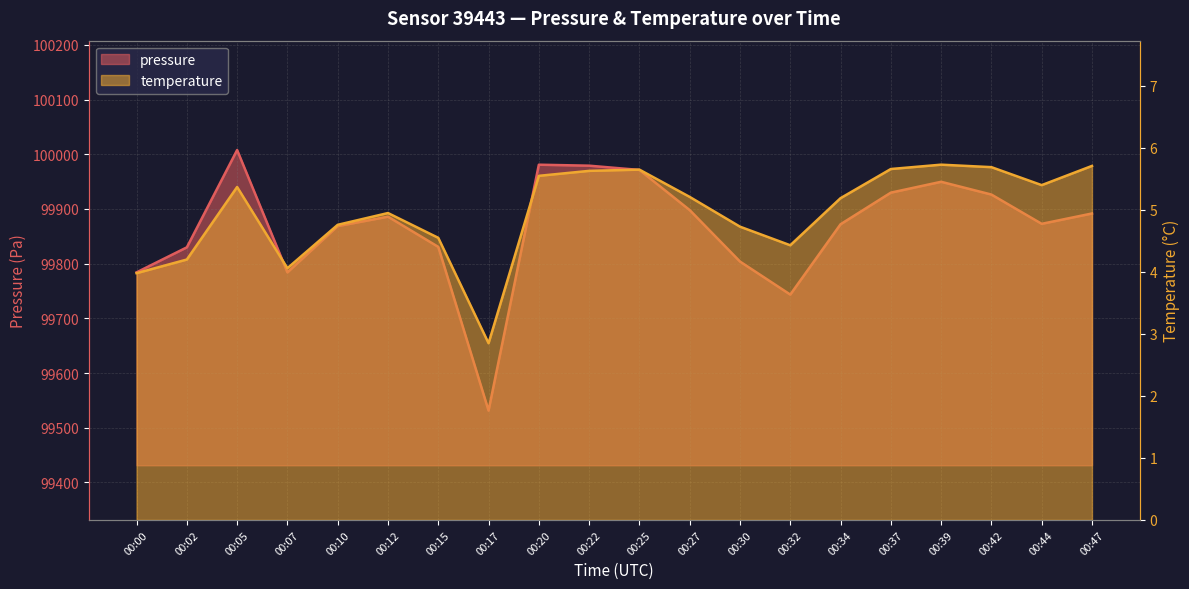

What is the sum of all temperature values?

99.3